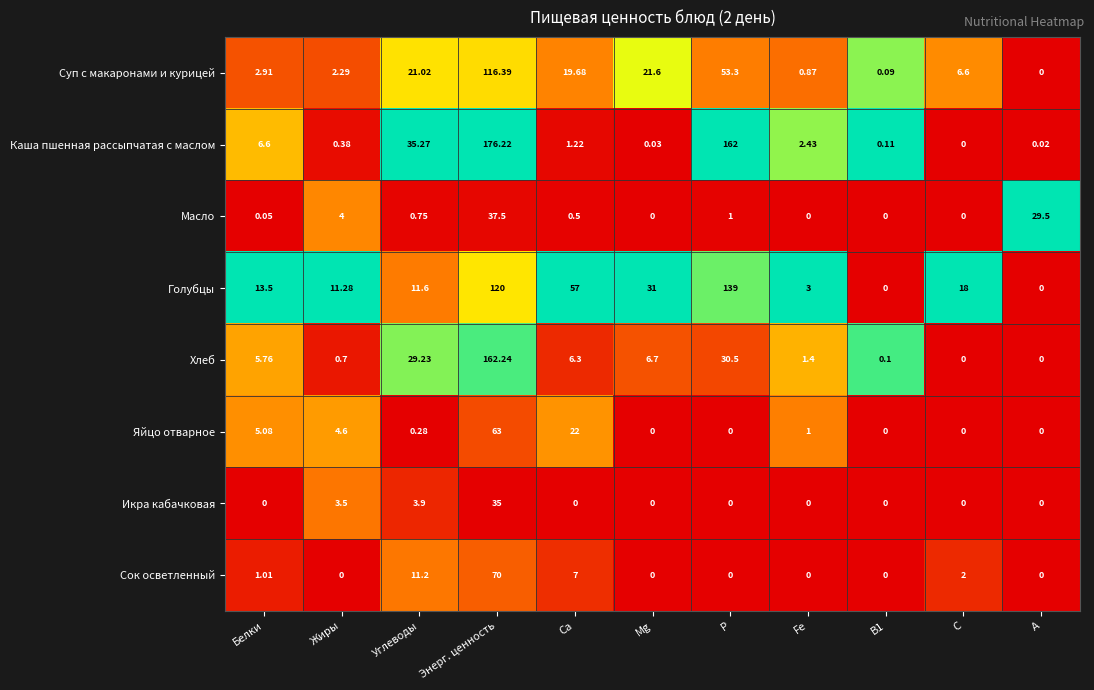

Where does the Голубцы series first go above 13?

Белки